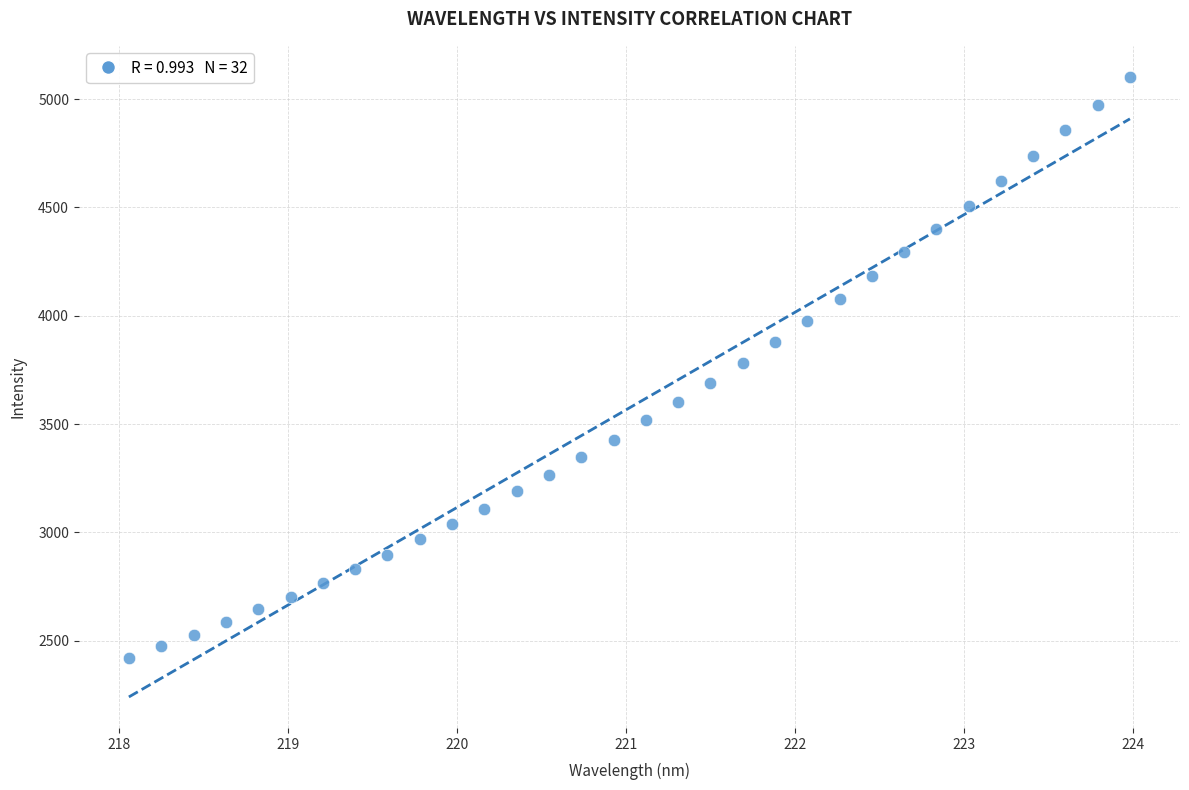

What is the range of Y values (max minus min)?

2683.4